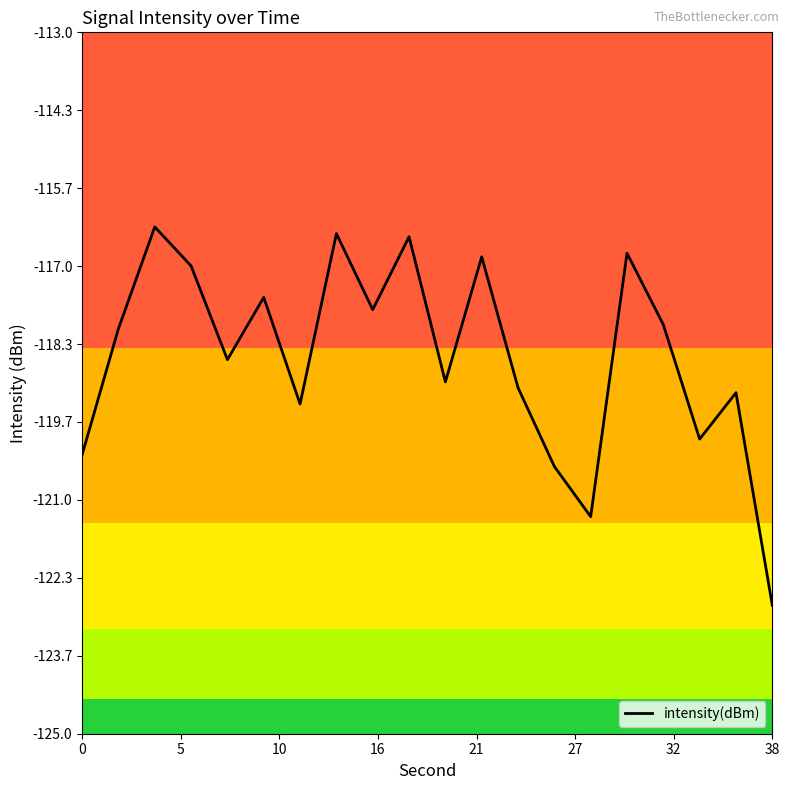

How many series are shown in this chart?

1